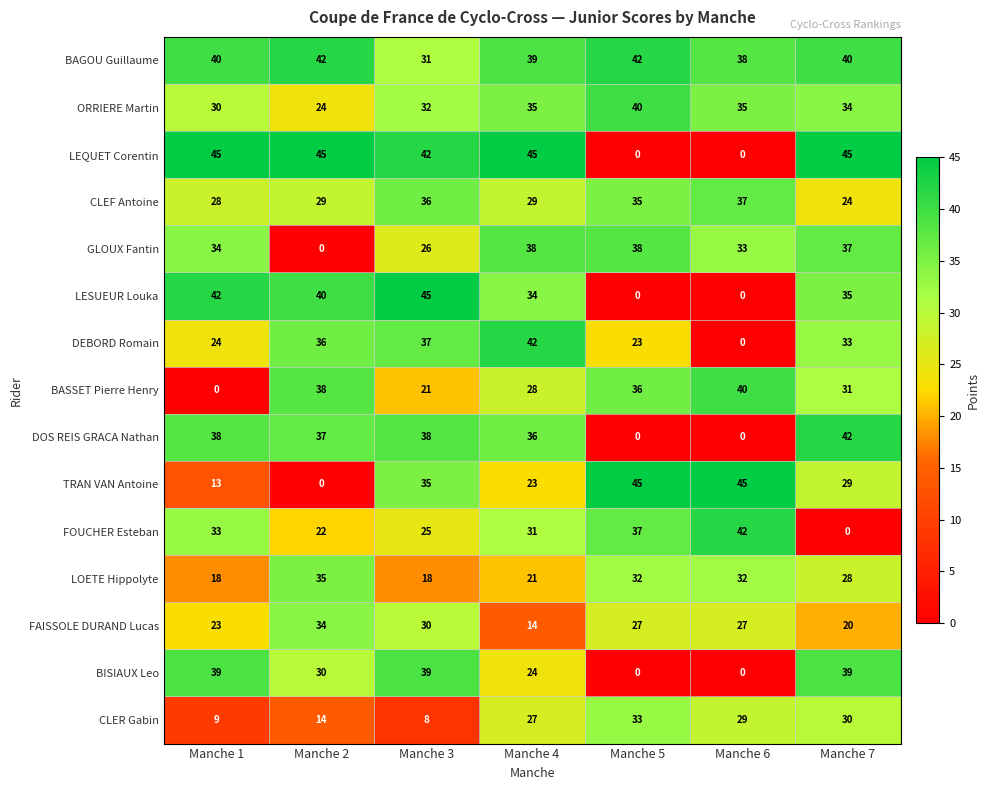

What is the sum of the DEBORD Romain values at Manche 7 and Manche 5?

56